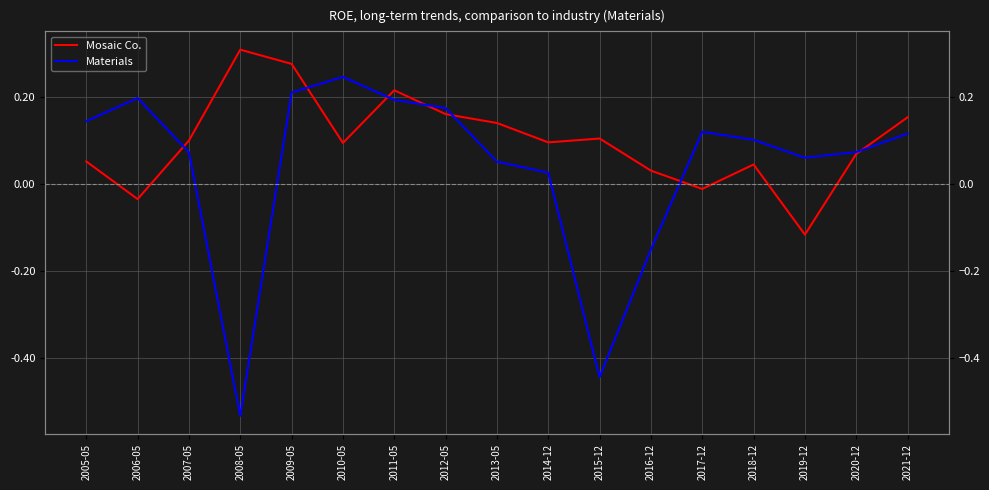

Where does the Materials series first go above 0?

2005-05